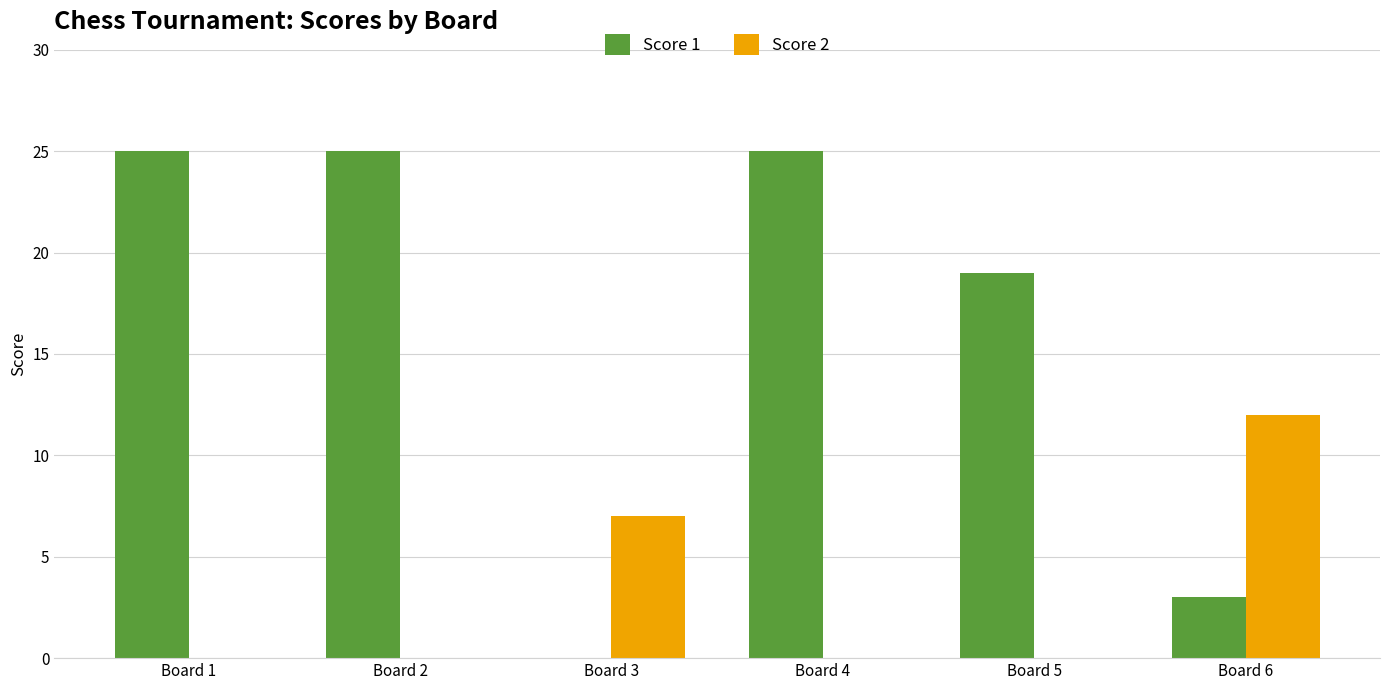

How many Score 1 values are between 3 and 25?

5